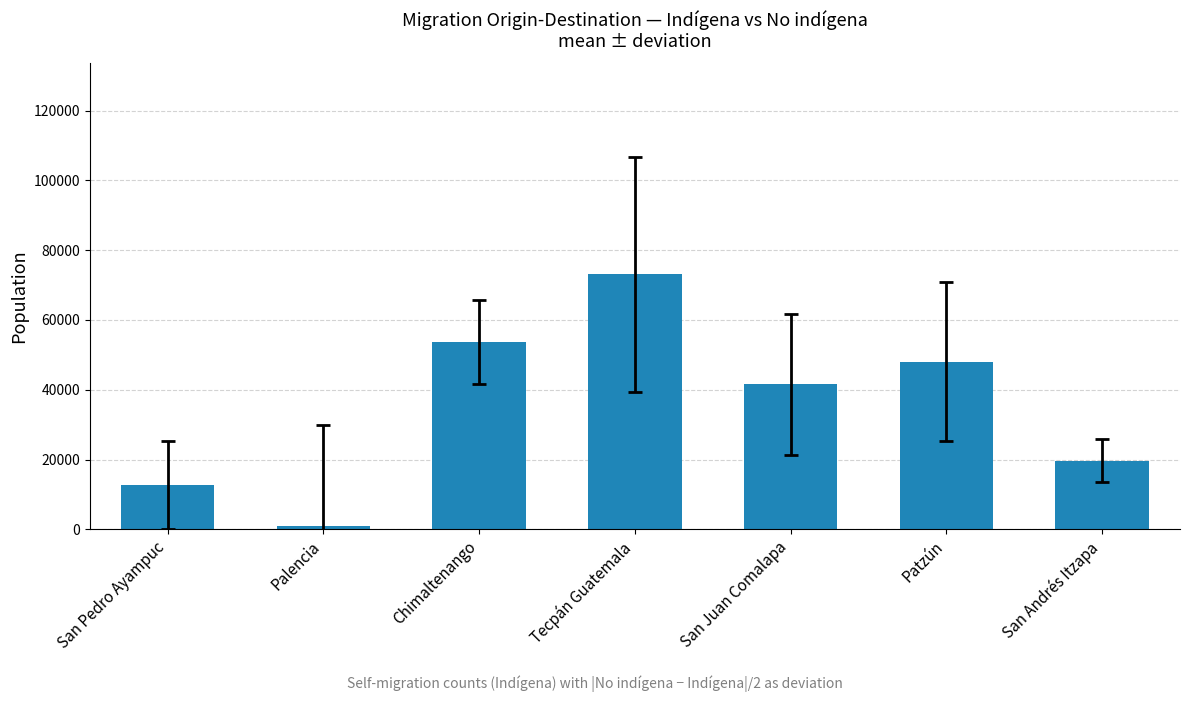

List the labels in order of value, smallest first.

Palencia, San Pedro Ayampuc, San Andrés Itzapa, San Juan Comalapa, Patzún, Chimaltenango, Tecpán Guatemala